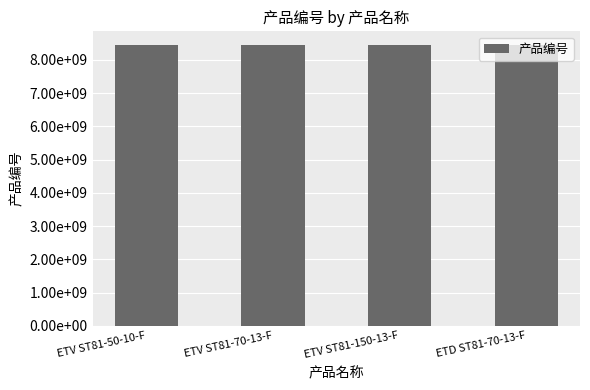

Approximately how many times larger is the value at ETV ST81-150-13-F compared to ETV ST81-70-13-F?

1.0